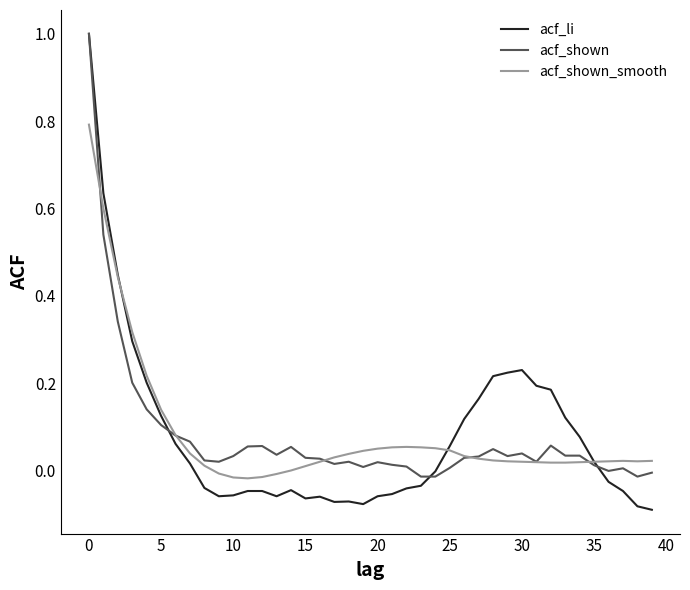

What is the maximum value shown in the chart?

1.0